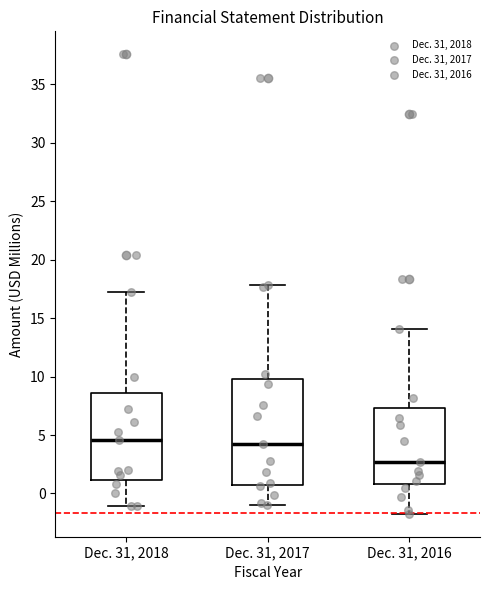

Where is the upper edge of the box for Dec. 31, 2017 on the y-axis? The values are not printed on the chart, so give them approximately, as read against the axis.

10.0